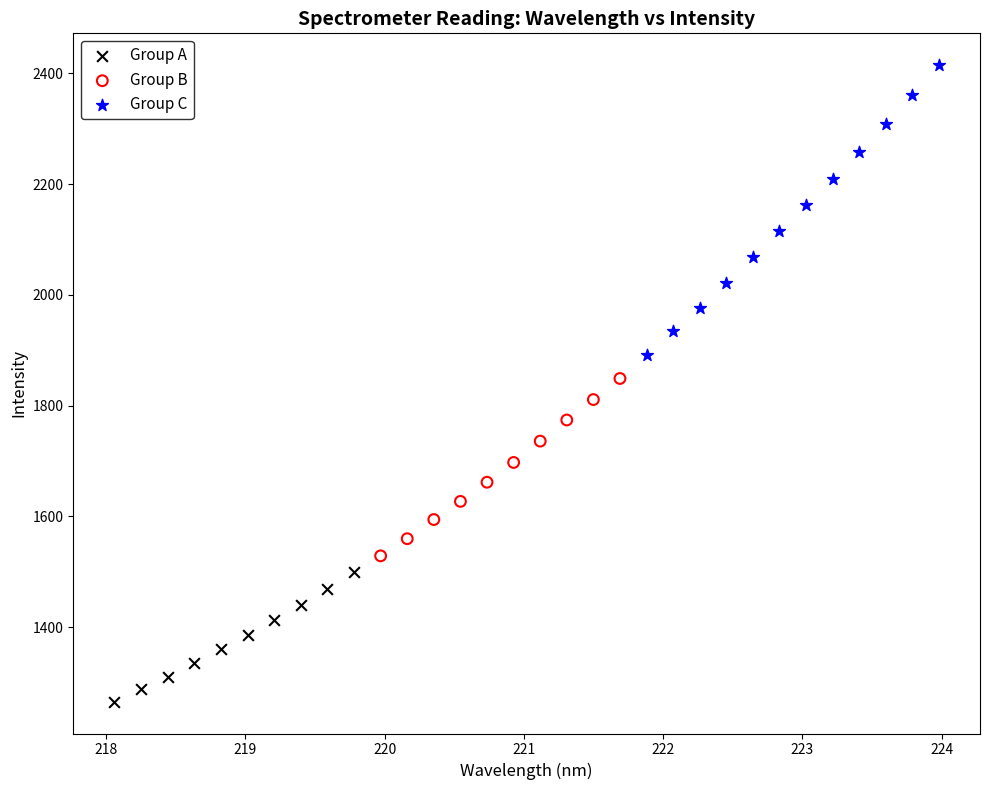

Which series has the largest Y range (max minus min)?

Group C